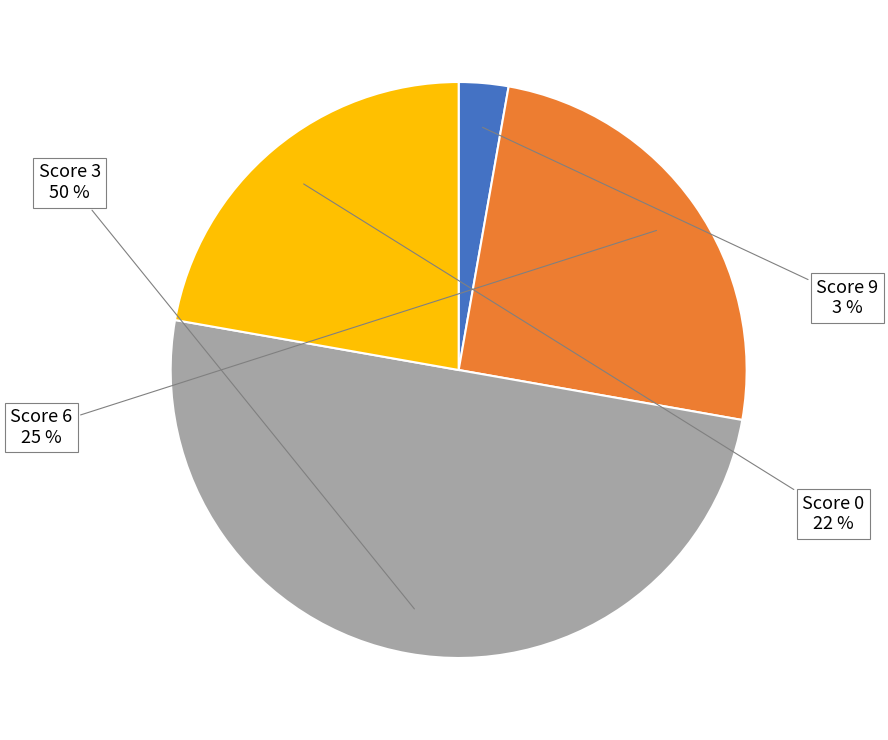

To the nearest percent, what is the average slice percentage?

25%